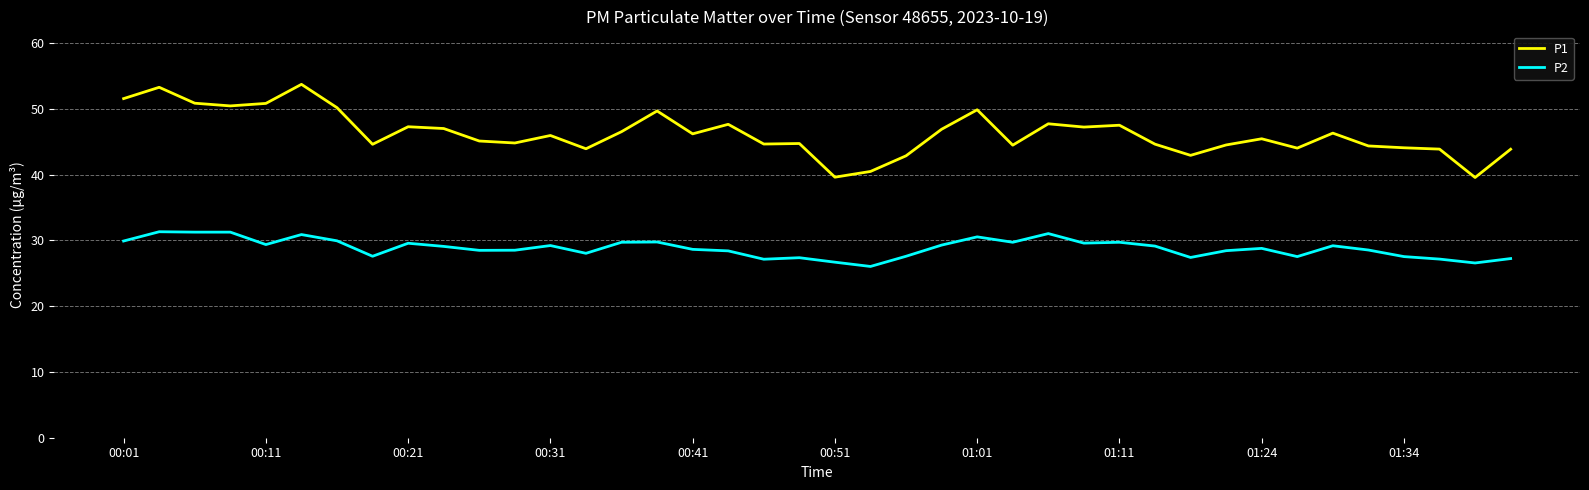

Which series has the widest spread of values?

P1